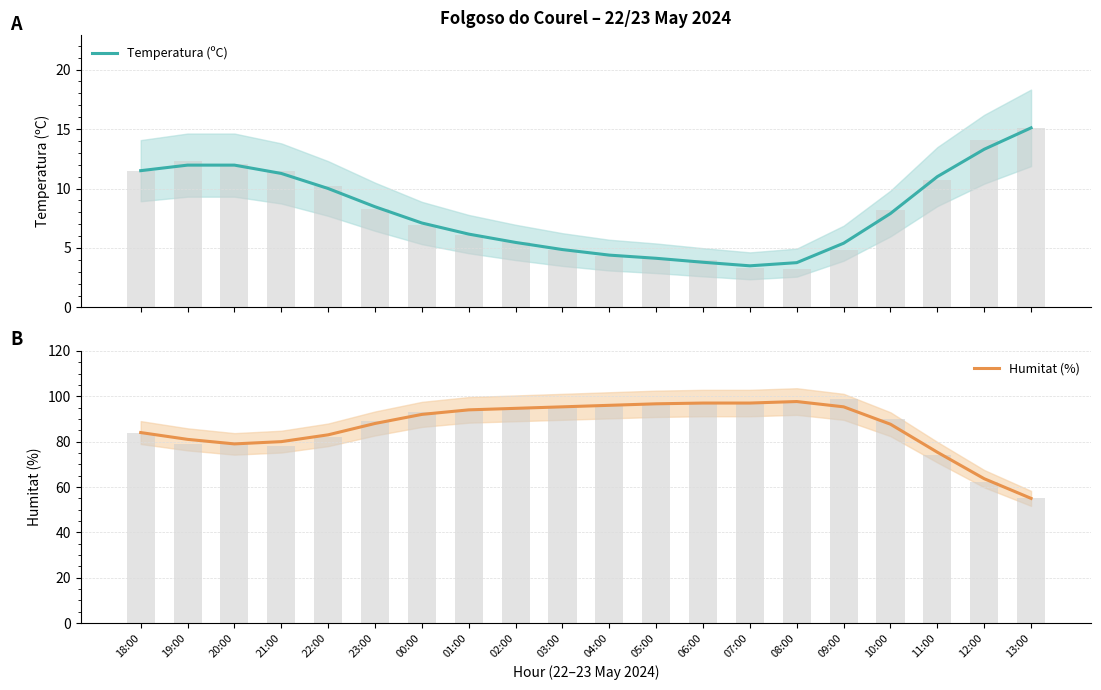

Which series has the largest total across all categories?

Humitat (%)